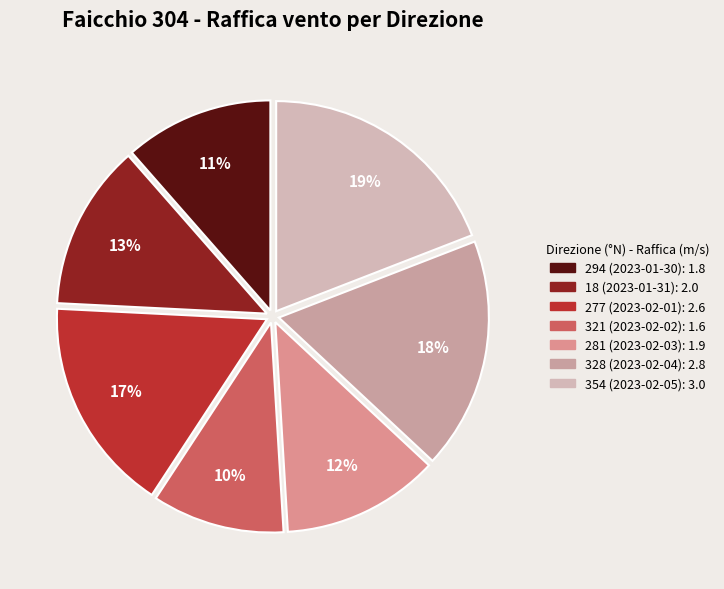

Combined, what portion of the pie is 294 (2023-01-30) and 328 (2023-02-04)?

29.3%